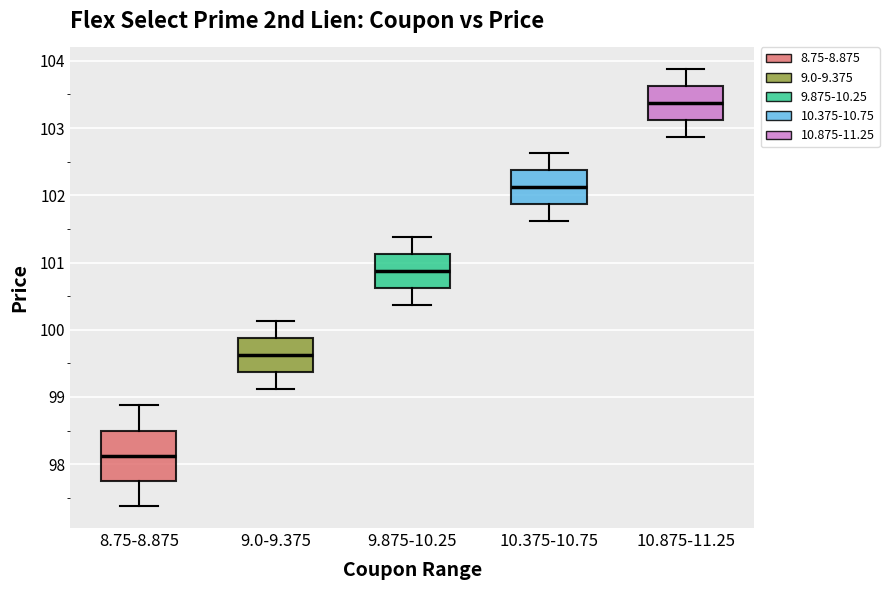

Which box's median line is the highest?

10.875-11.25